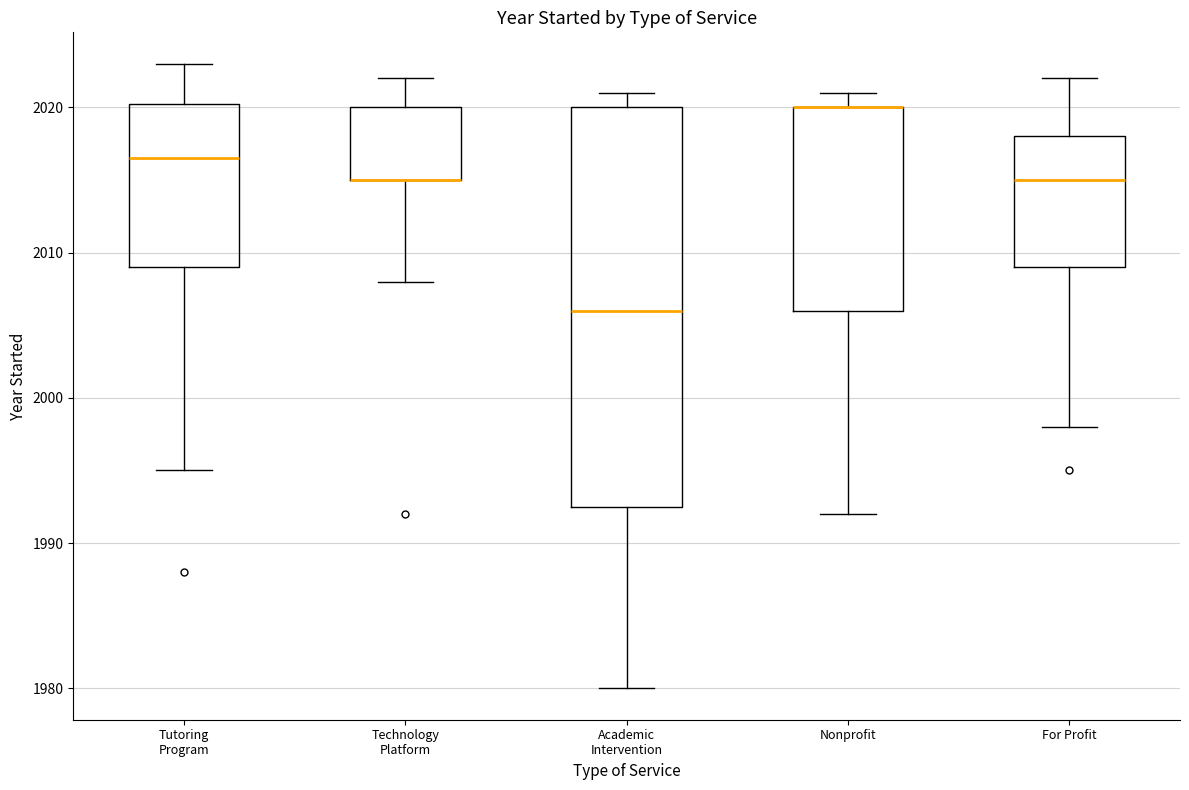

Which box is the tallest, from its lower edge to its upper edge?

Academic Intervention